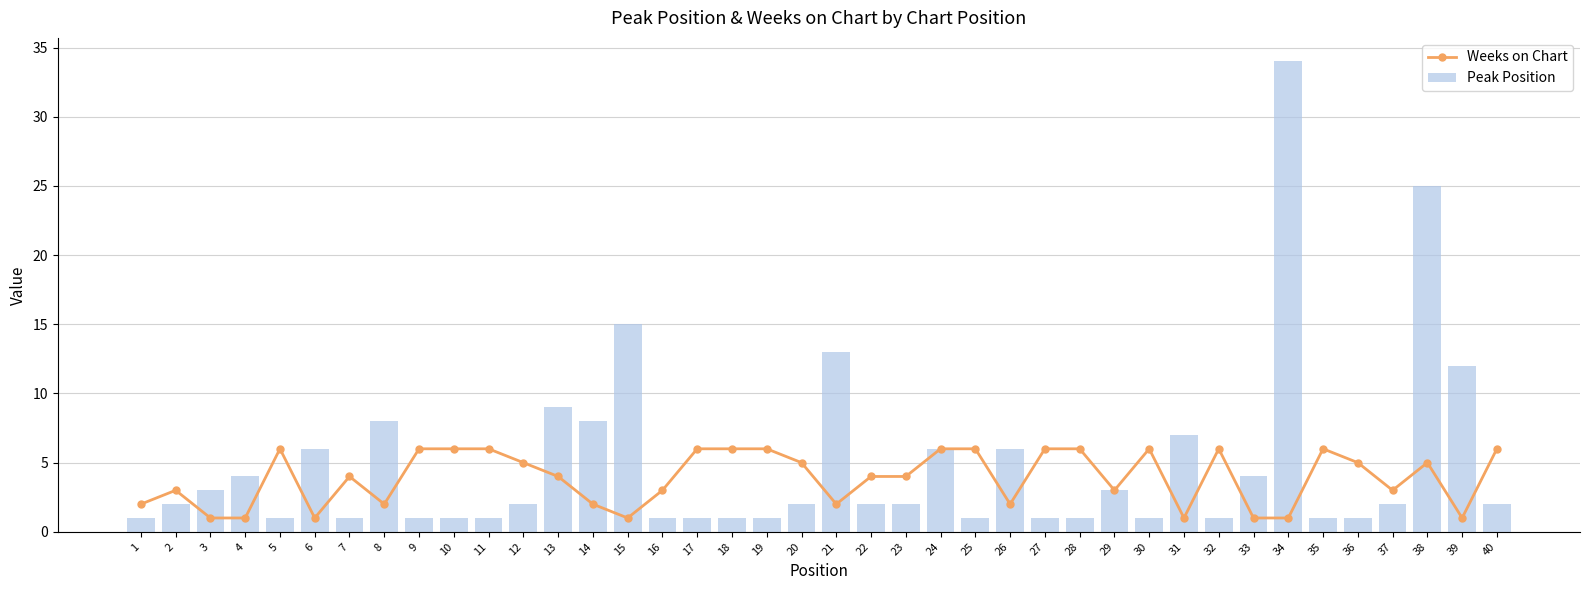

The value of Peak Position at 32 is 1. True or false?

False